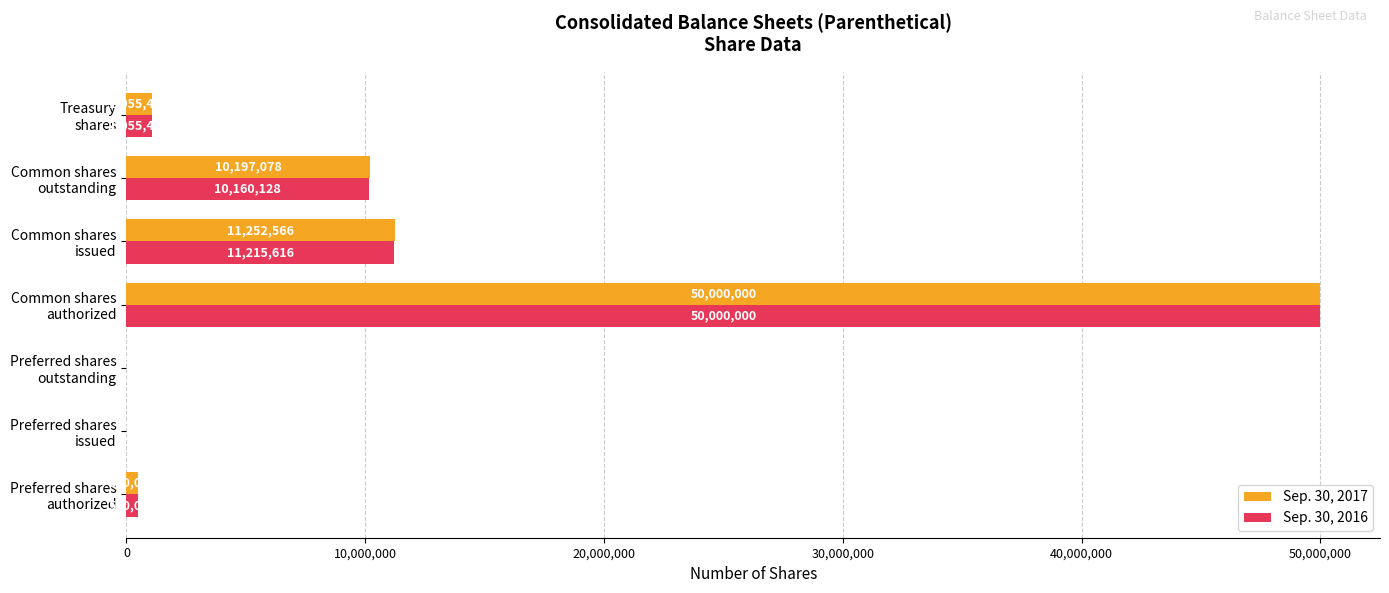

What are all the series names shown in the legend?

Sep. 30, 2017, Sep. 30, 2016